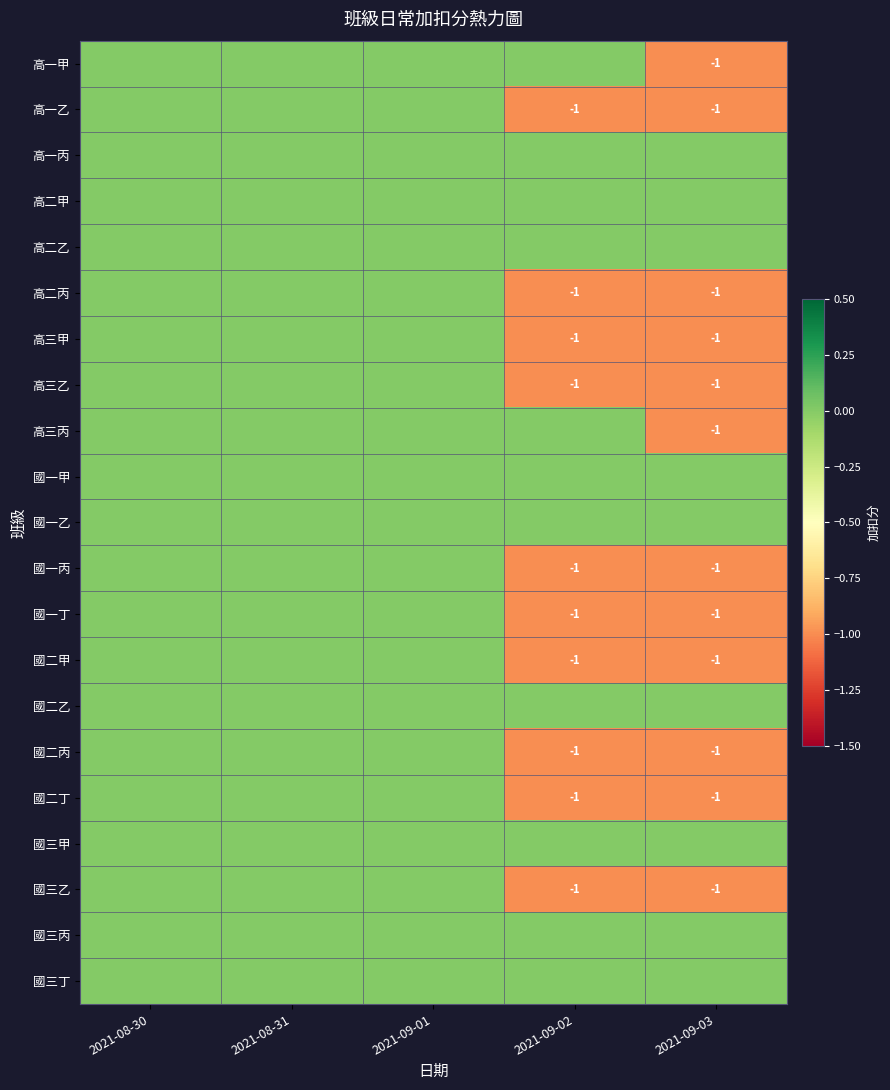

Which has a higher value, 2021-08-31 or 2021-09-03?

2021-08-31